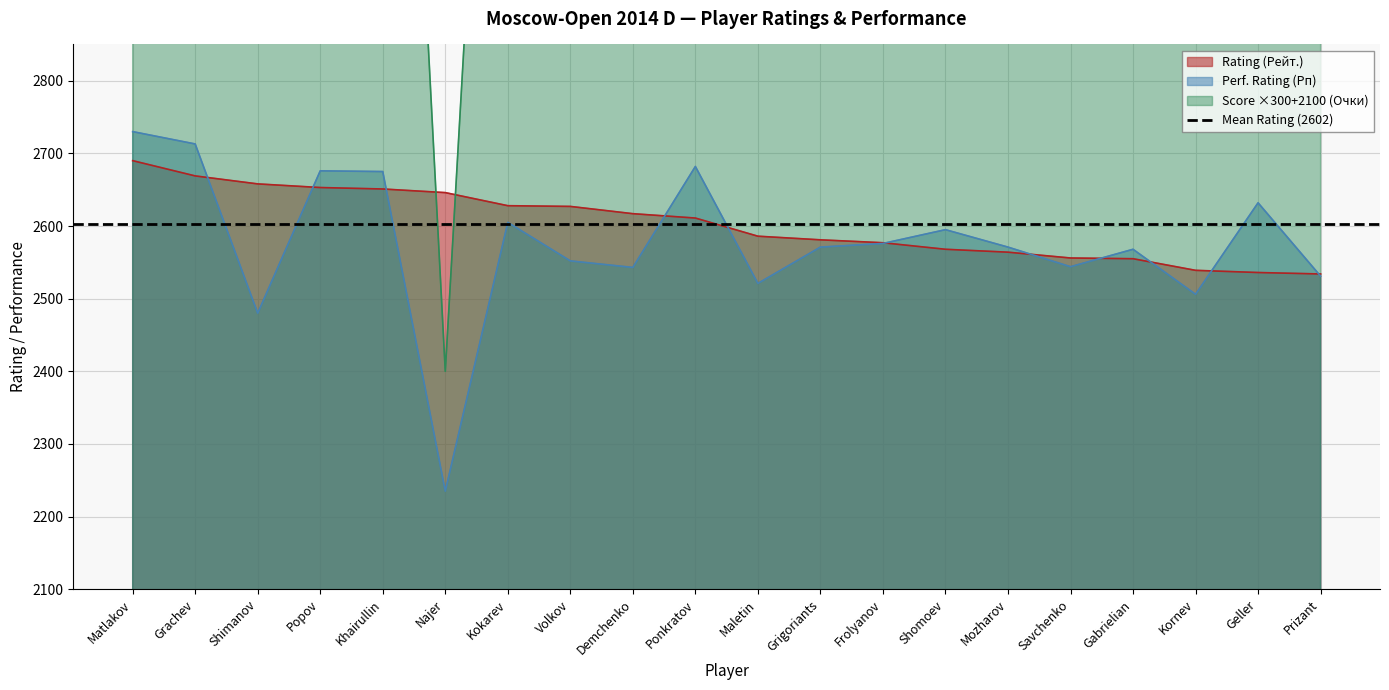

Between Shomoev and Savchenko, which is larger?

Shomoev